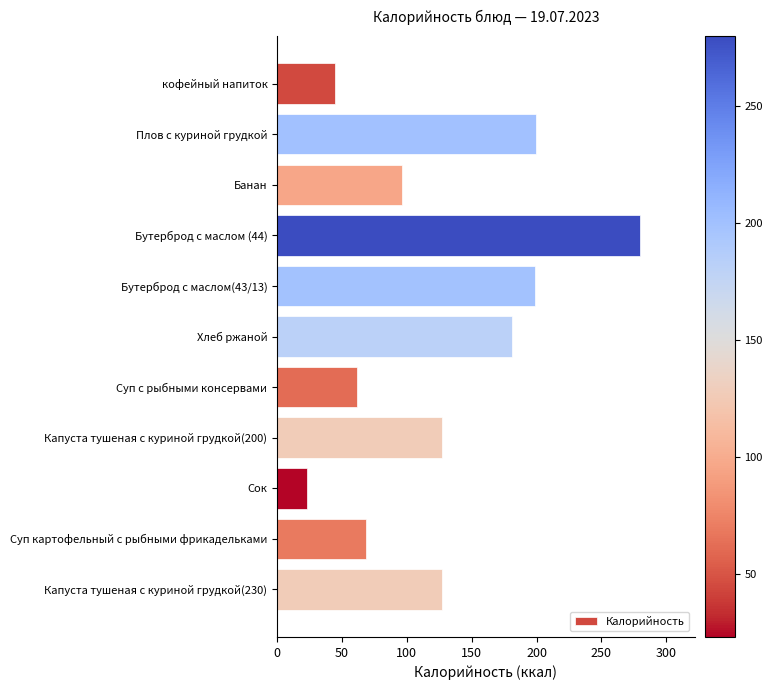

What is the value of the 6th bar from the top?

181.0